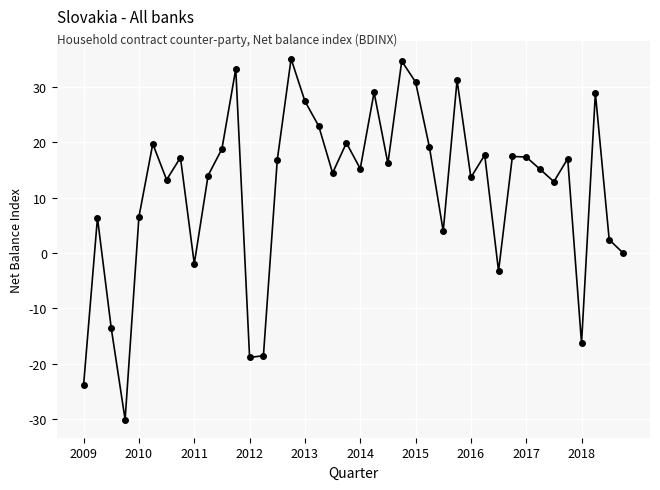

What is the value of the 15th point from the left?

16.8